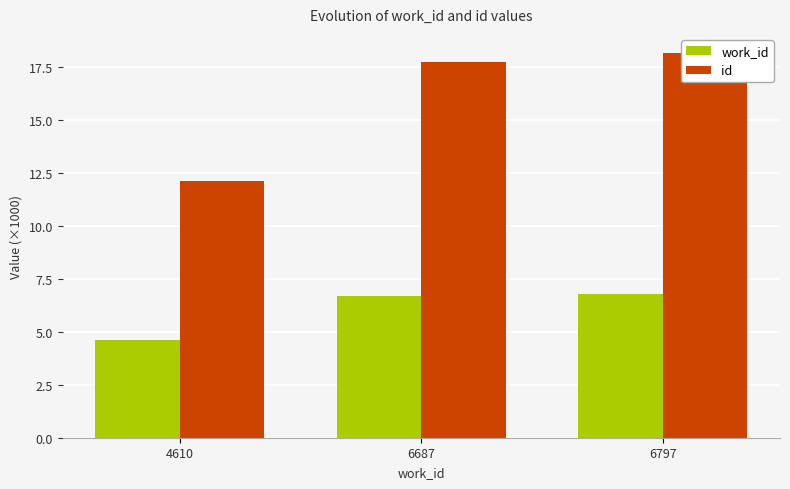

Between 4610 and 6687, which series saw the biggest shift?

id